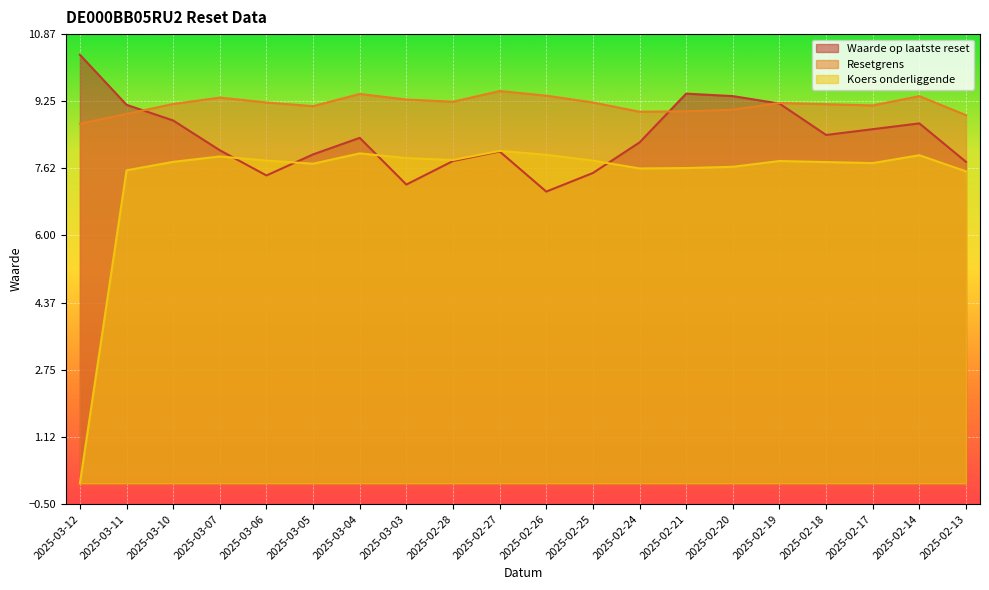

Which has a higher value, 2025-02-18 or 2025-02-25?

2025-02-18